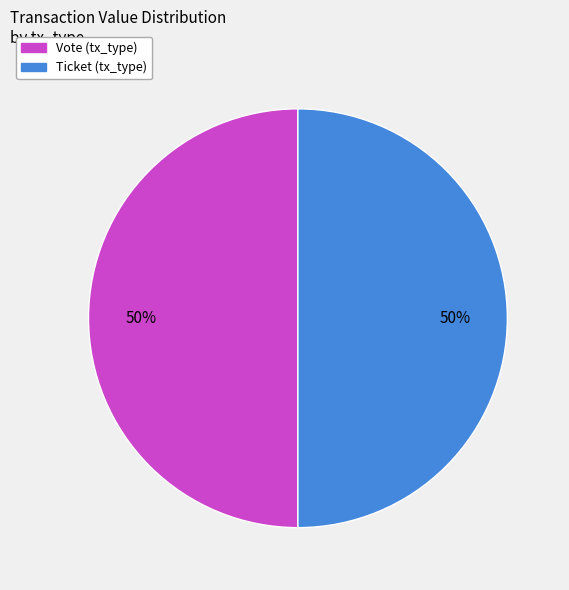

Count the number of slices in the pie.

2